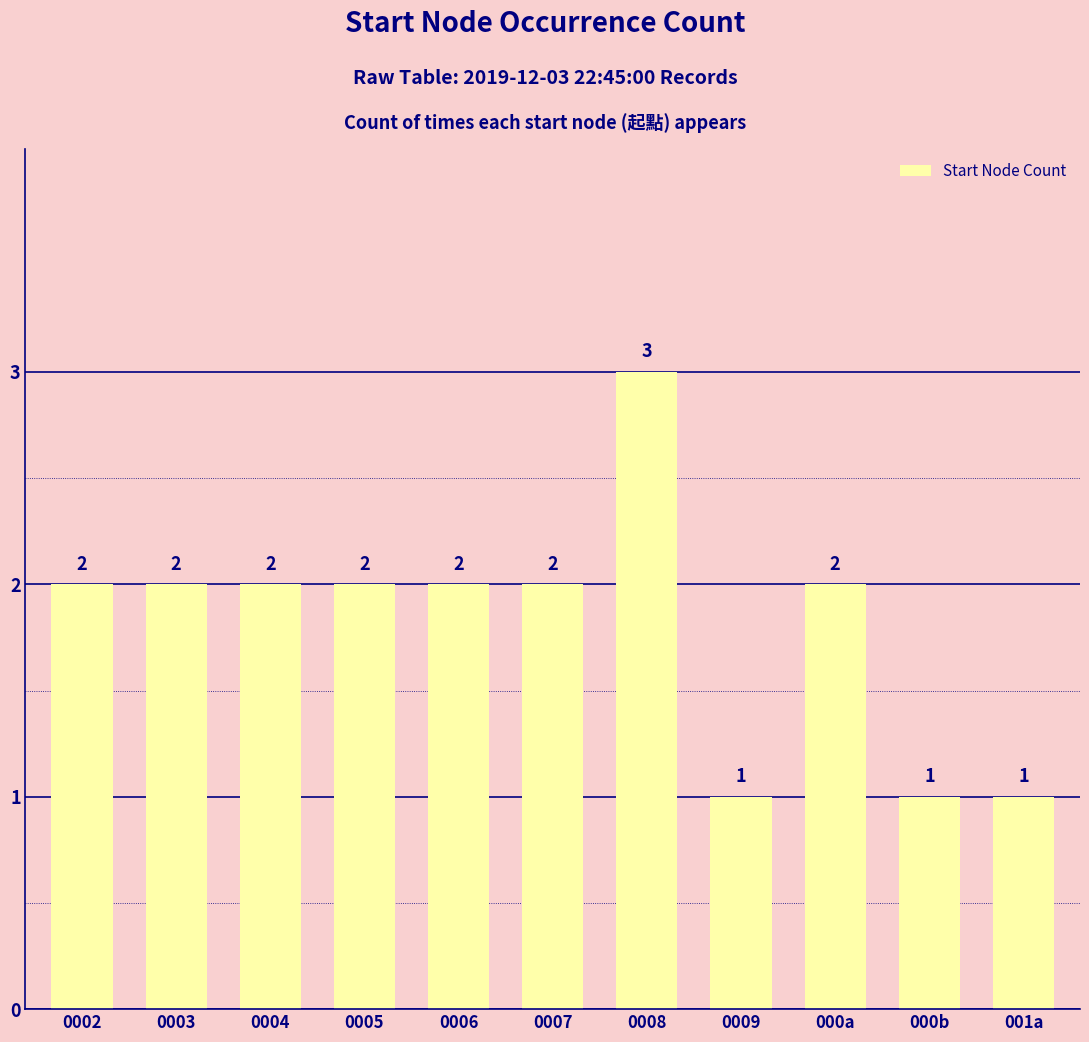

What is the sum of the values at 000a and 0004?

4